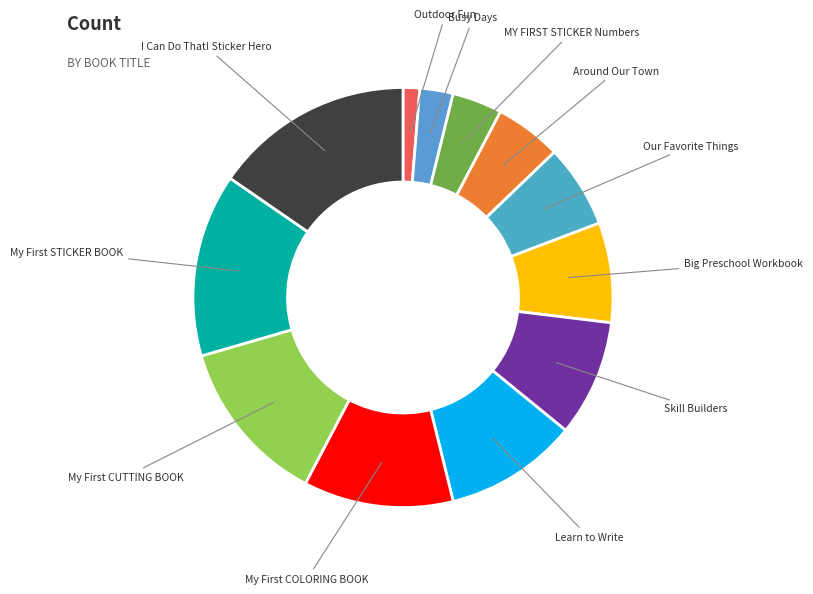

To the nearest percent, what is the difference between the largest and smallest slice percentages?

14%